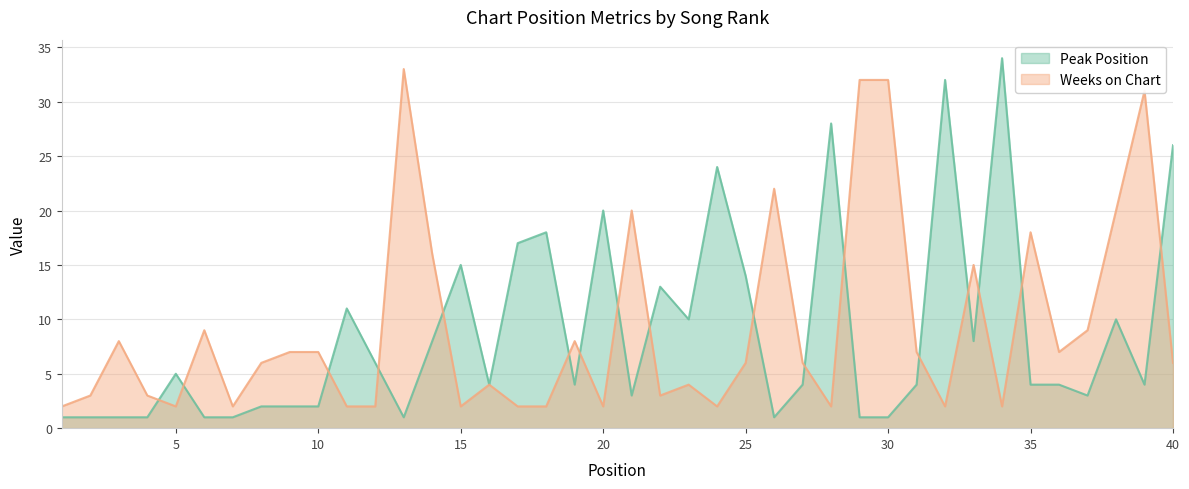

List the series in order of their peak value, lowest first.

Weeks on Chart, Peak Position